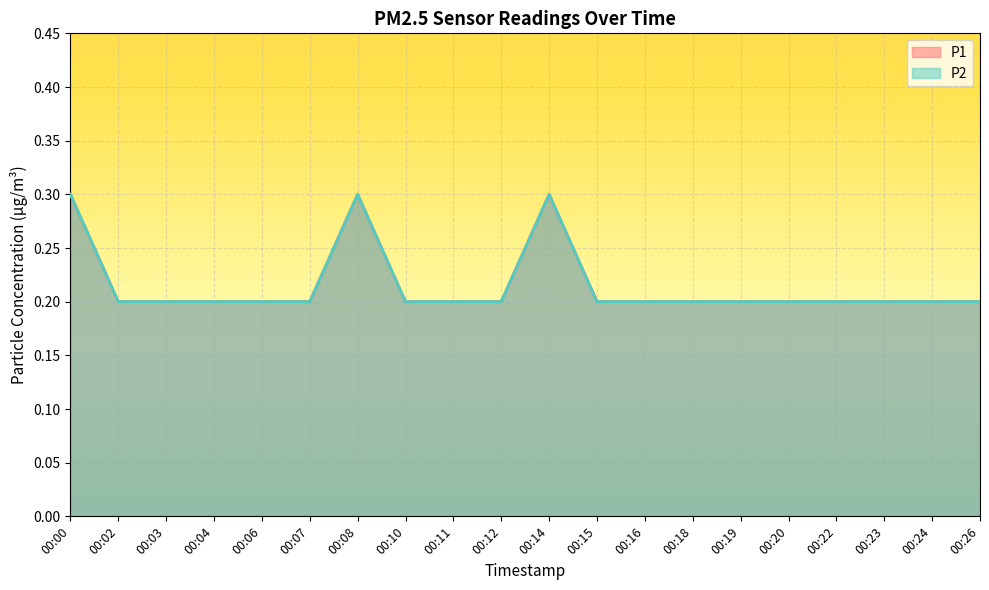

The P1 series shows 0.2 at 00:02. True or false?

True